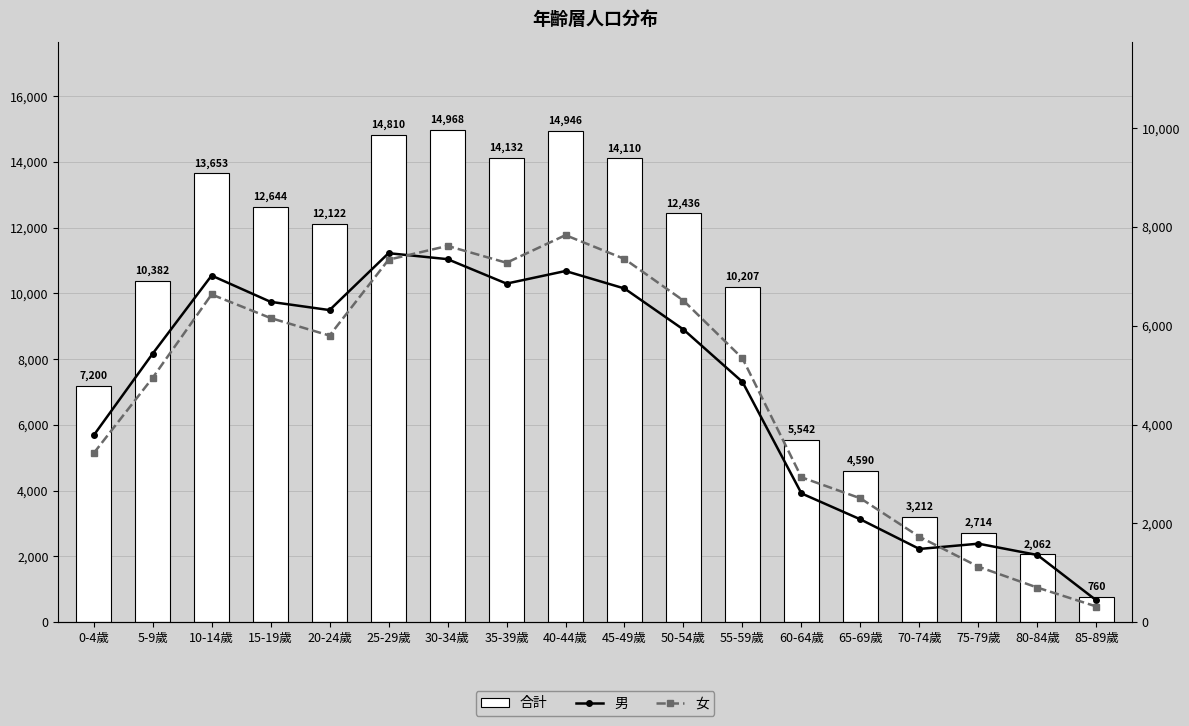

Are the bars grouped side by side (vs. stacked)?

Yes